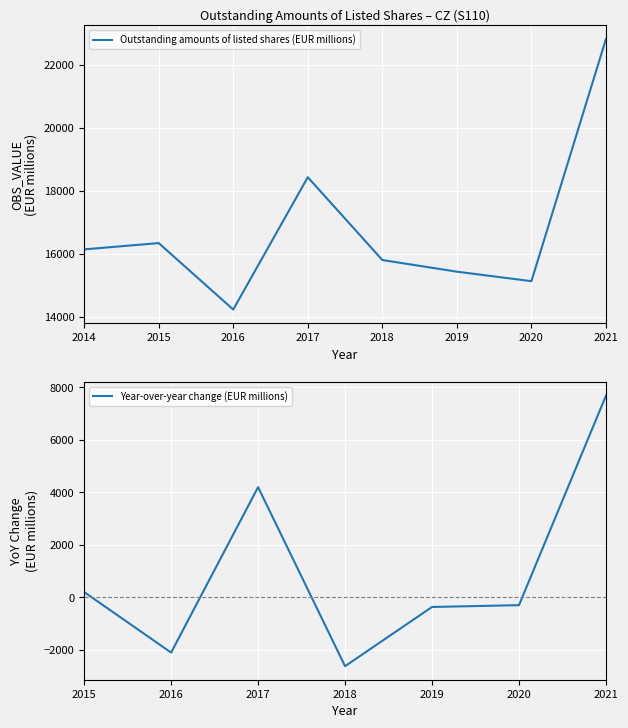

Where is the first local minimum?

2016